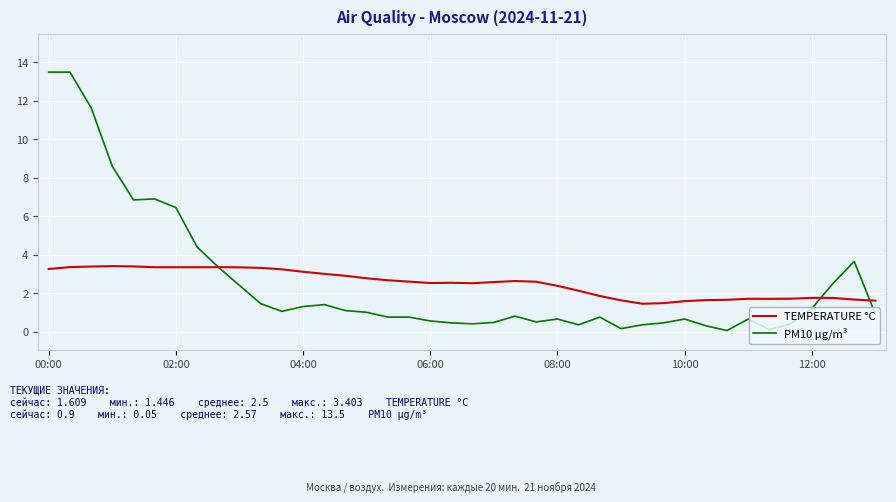

Rank the series by their maximum value, from lowest to highest.

TEMPERATURE °C, PM10 µg/m³